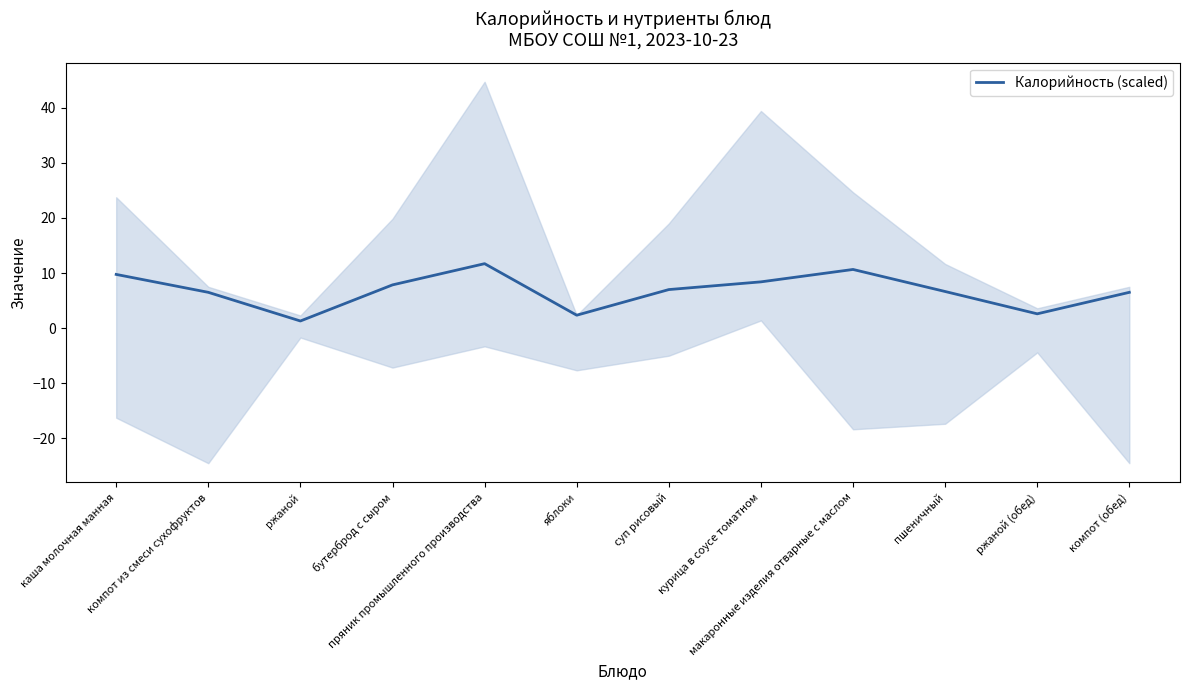

At which category does the chart reach its peak across all series?

пряник промышленного производства